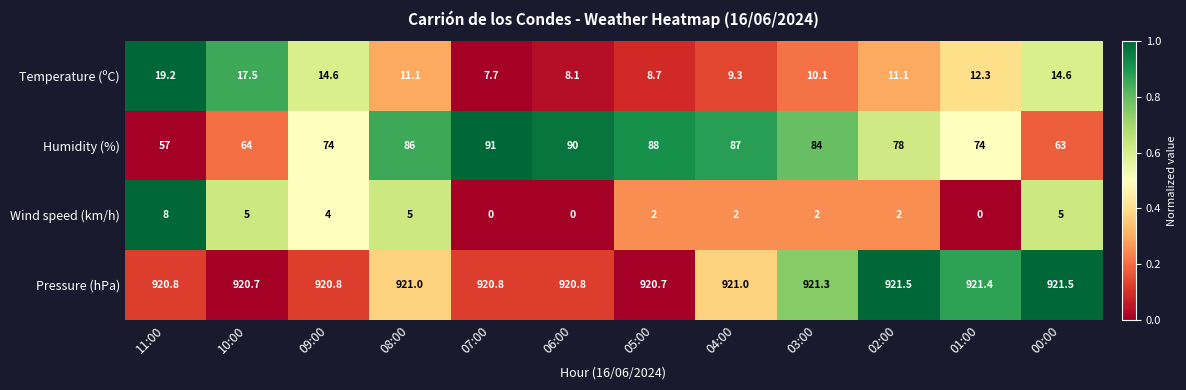

How many data points in Temperature (ºC) are less than 11?

5